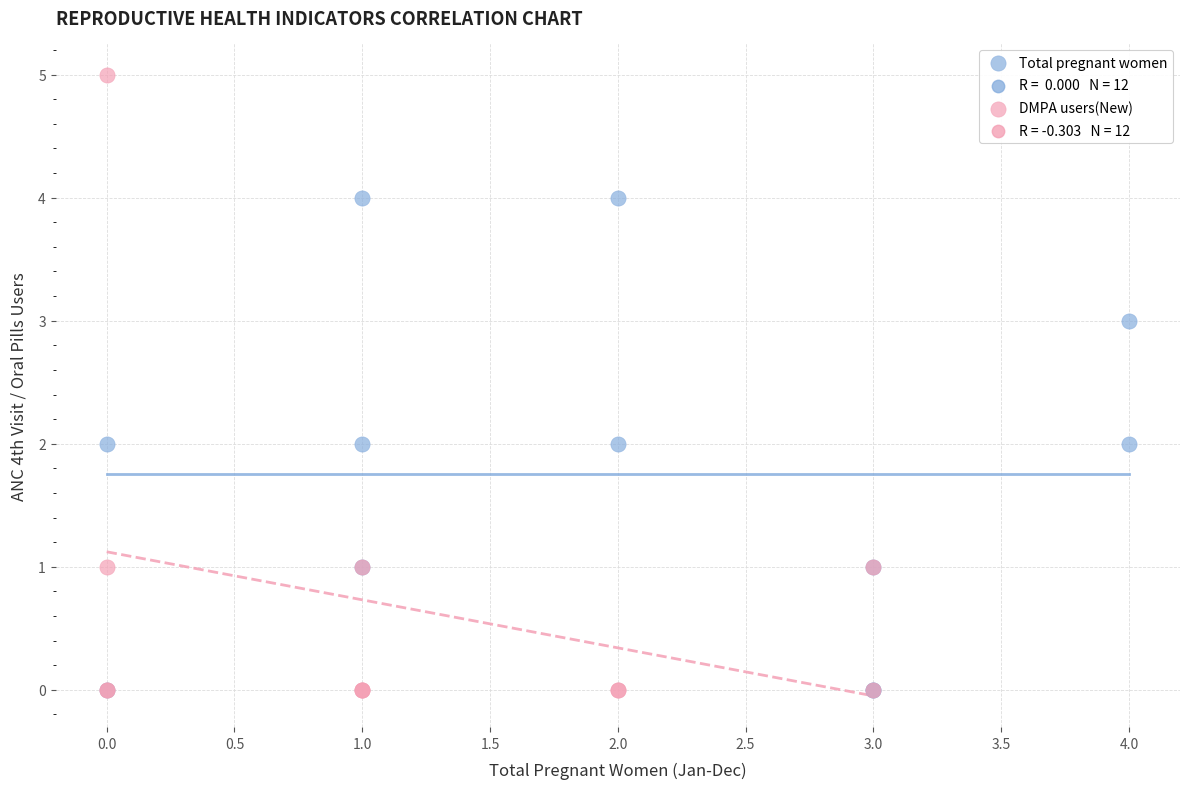

Which series has the largest Y range (max minus min)?

DMPA users(New)